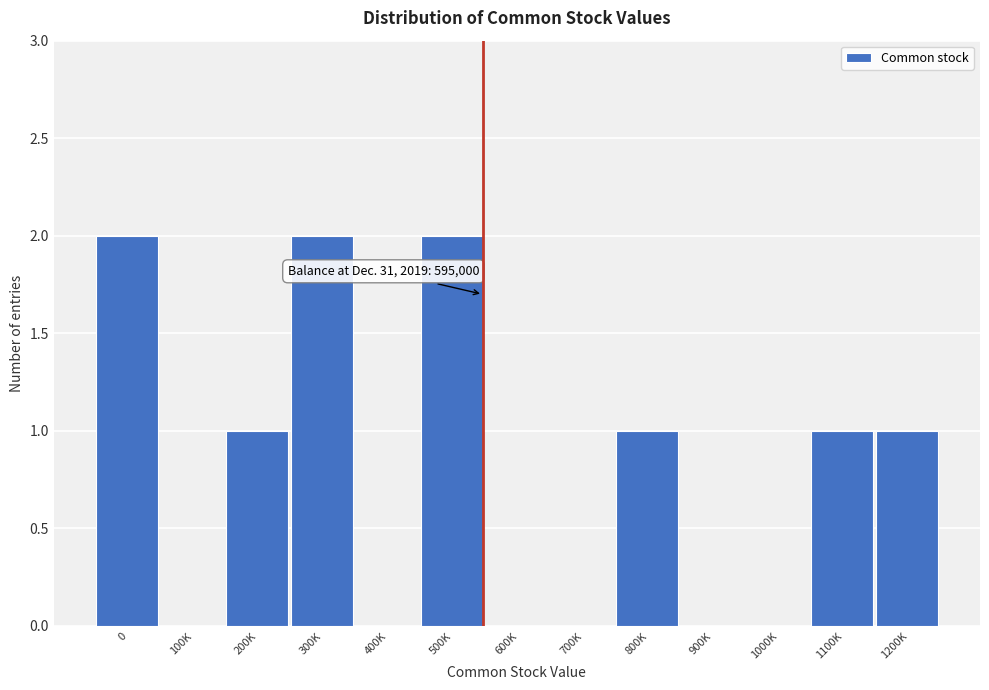

Reading right to left, extract all data points from this chart.

1200K=1	1100K=1	1000K=0	900K=0	800K=1	700K=0	600K=0	500K=2	400K=0	300K=2	200K=1	100K=0	0=2